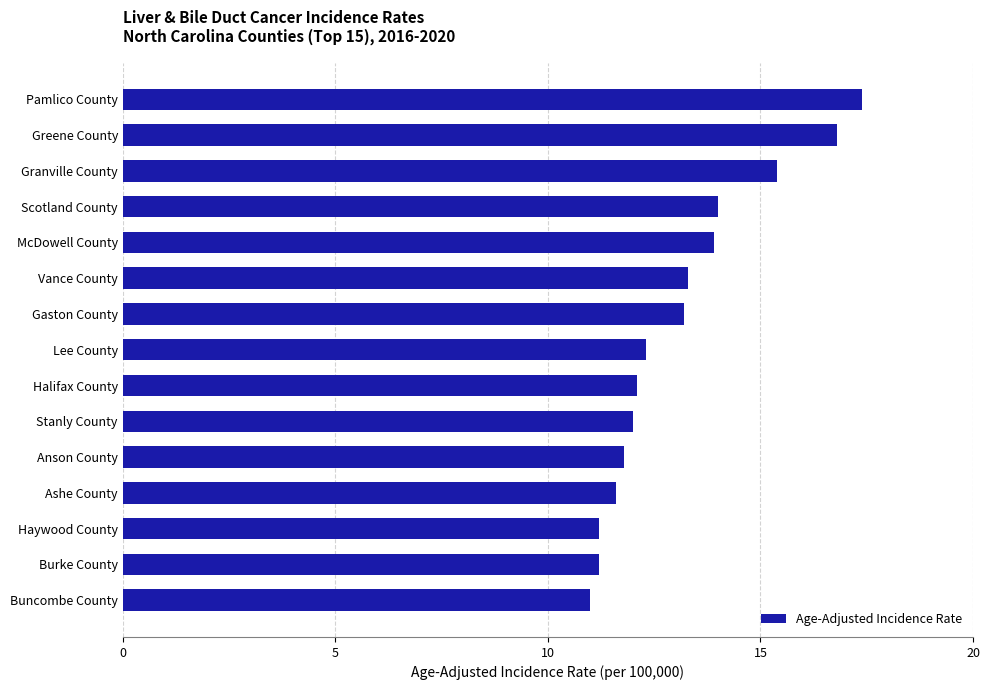

Read the value at Lee County.

12.3